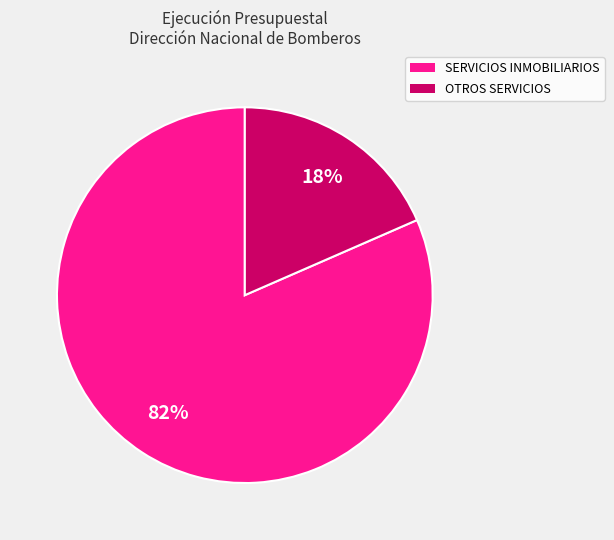

To the nearest percent, what is the average slice percentage?

50%